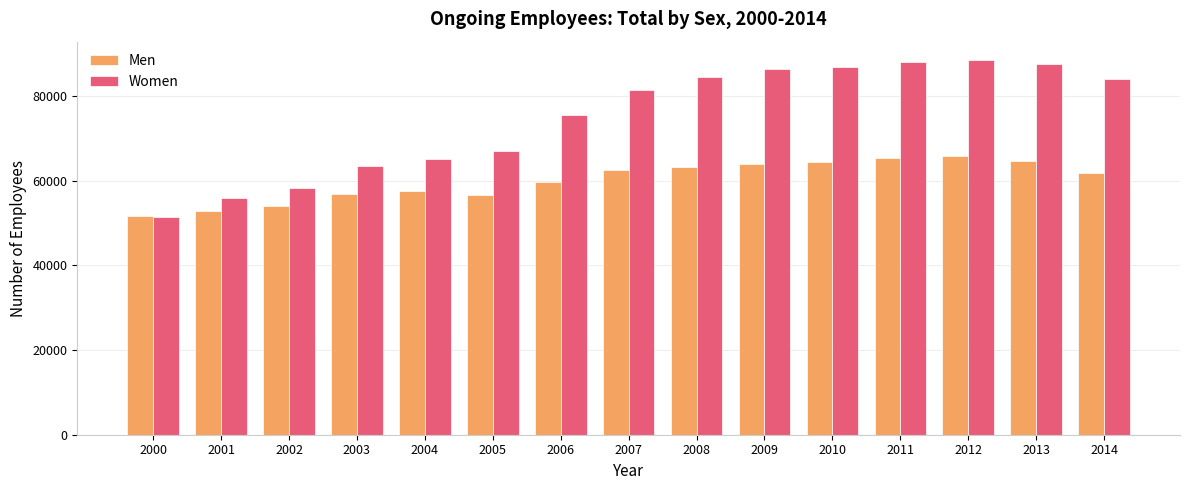

Is it true that Men equals 91117 at 2001?

False